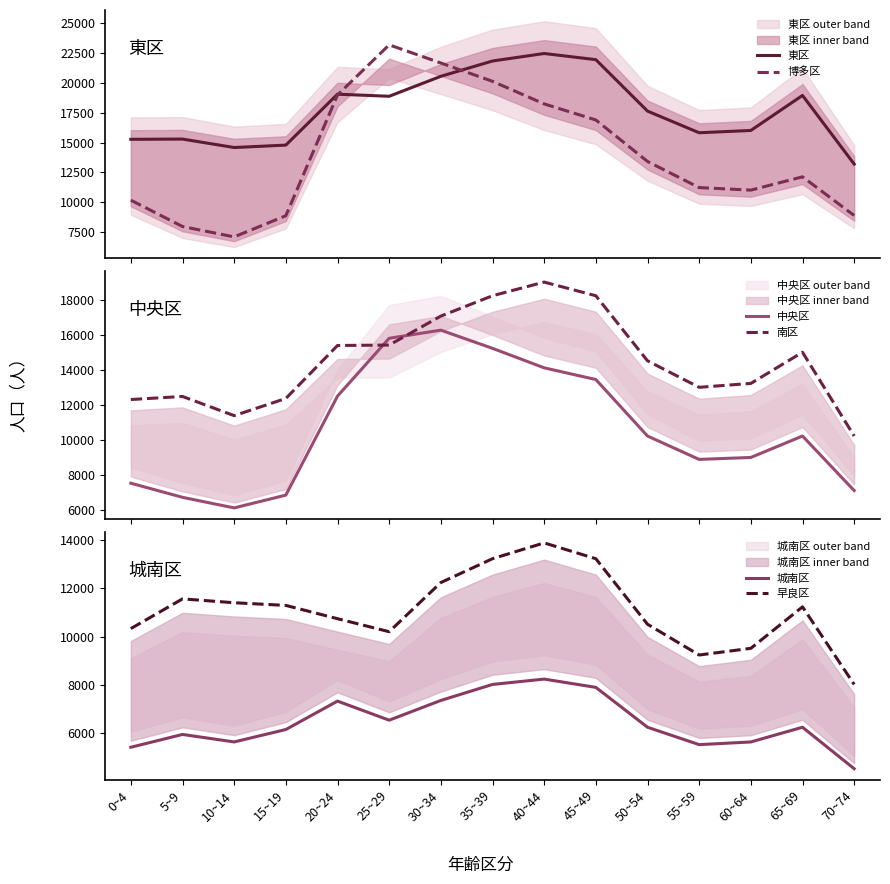

Which series has the largest total across all categories?

東区